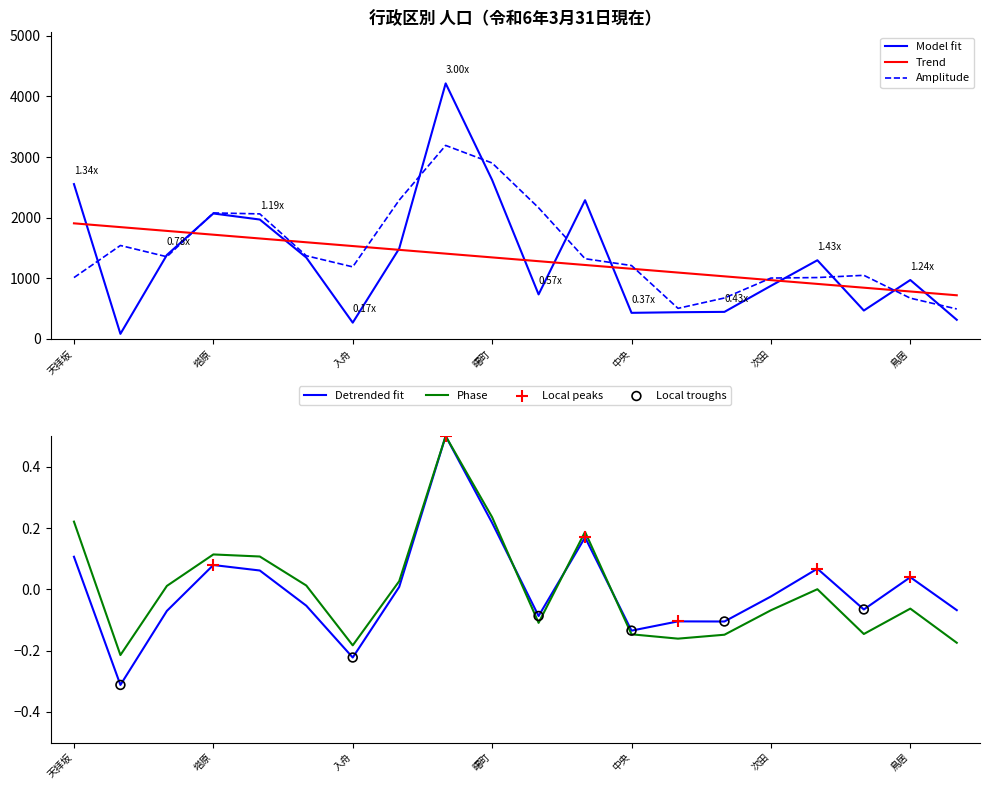

Is it true that Phase equals 0.4 at 曙町?

False